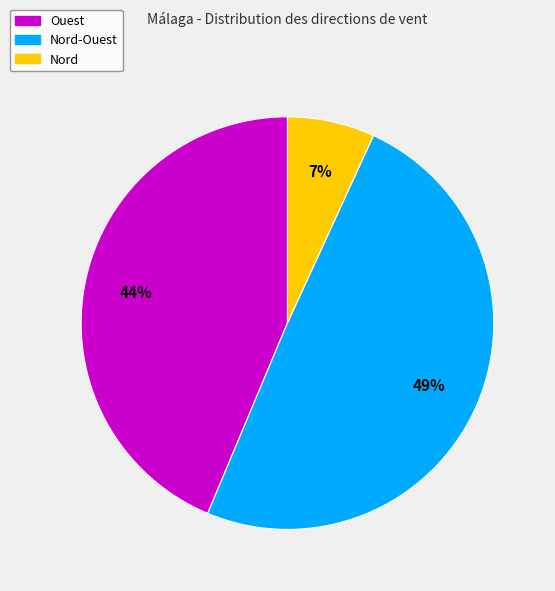

Does any single category account for the majority?

No